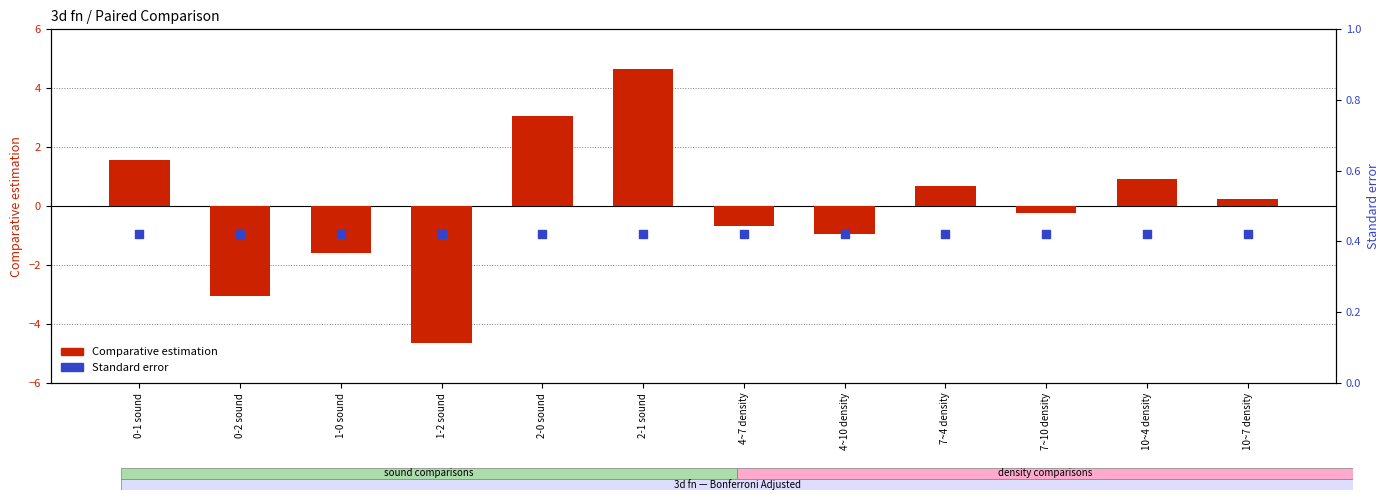

Which series has the largest total across all categories?

Standard error